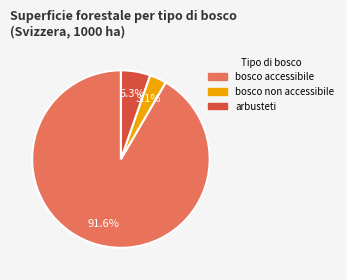

Does any single category account for the majority?

Yes